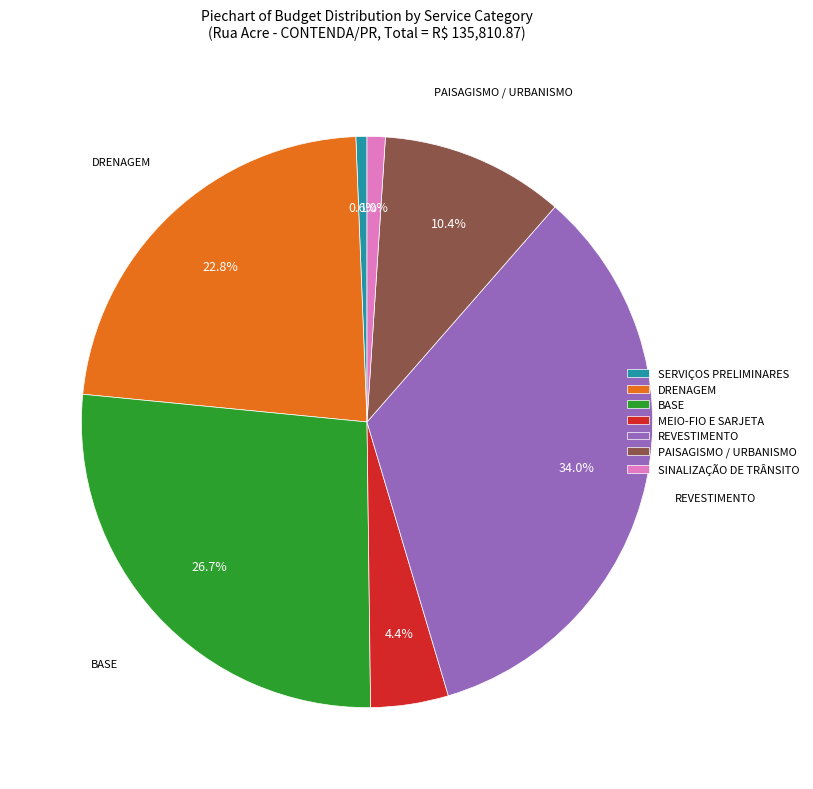

What percentage is the BASE slice, to the nearest percent?

27%